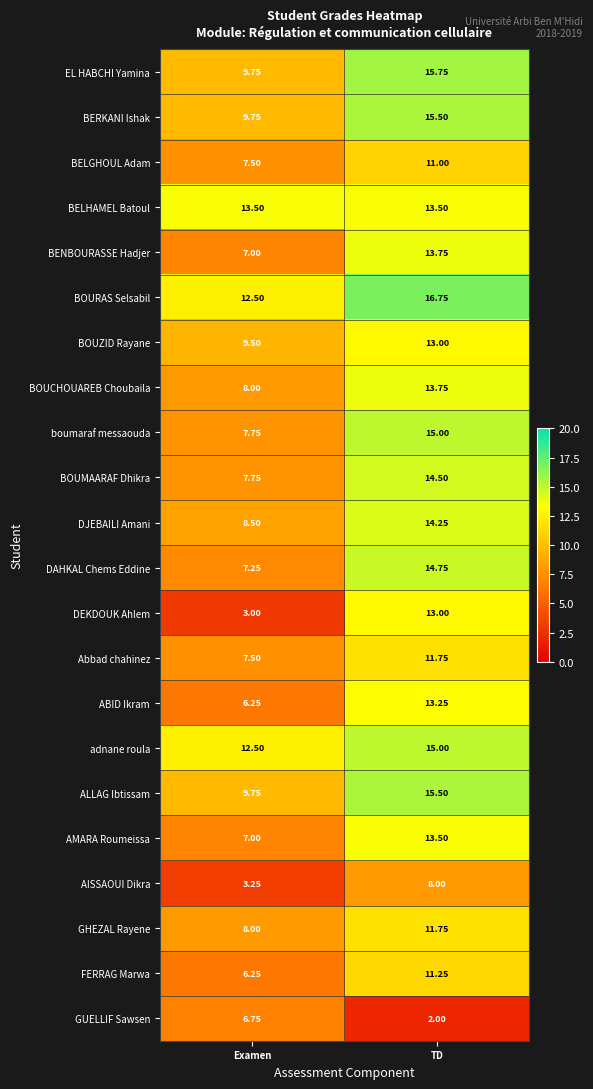

Which series has the widest spread of values?

DEKDOUK Ahlem